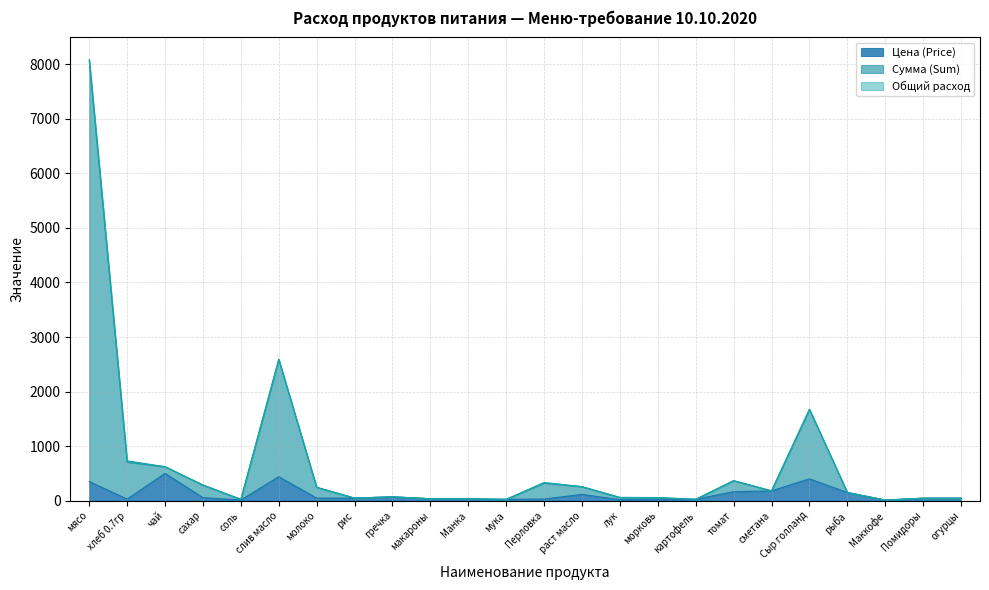

What is the value of the Цена (Price) point at the 10th from the left?

35.0